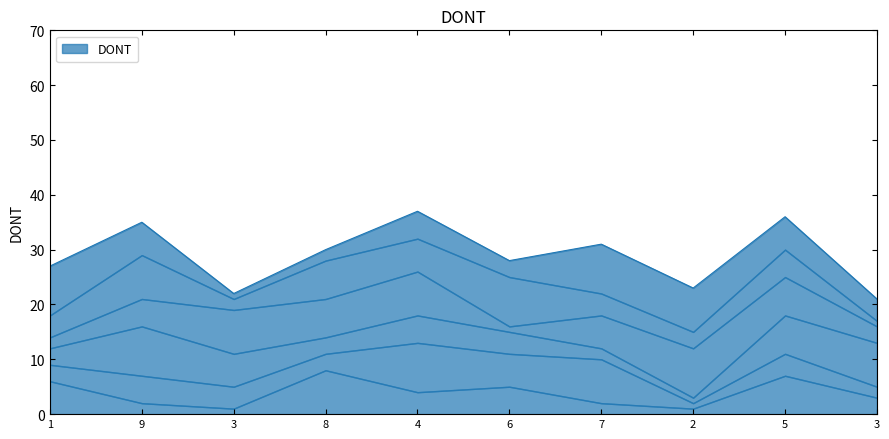

True or false: col_9 has a value of 11 at 5.

False